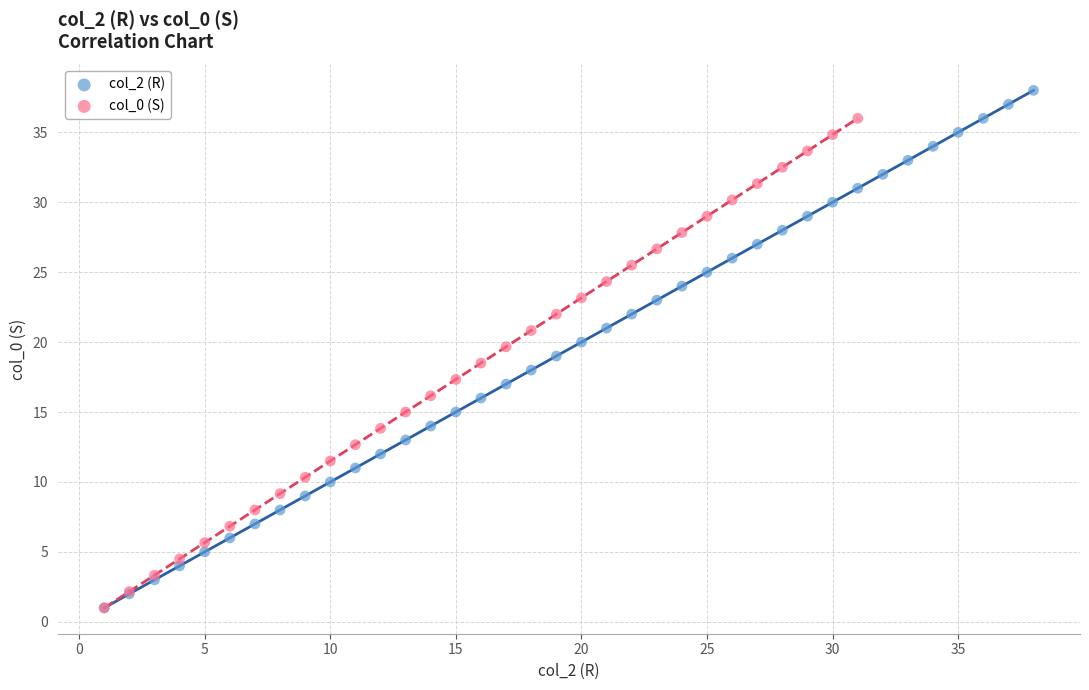

Which series has the widest spread of Y values?

col_2 (R)